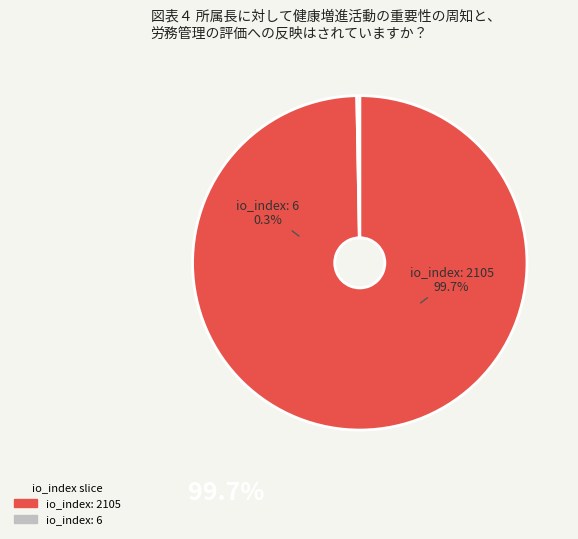

How much of the chart is everything except io_index: 6?

99.7%